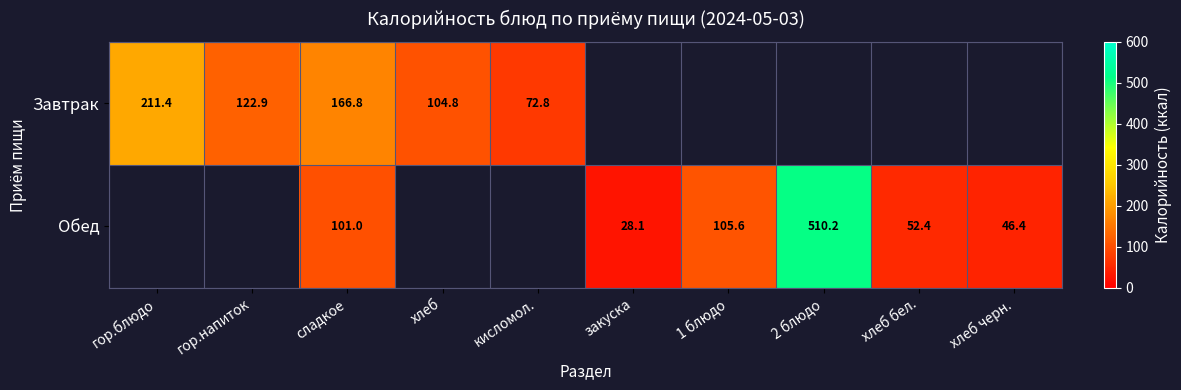

Where is Завтрак nearest to the value 142?

гор.напиток